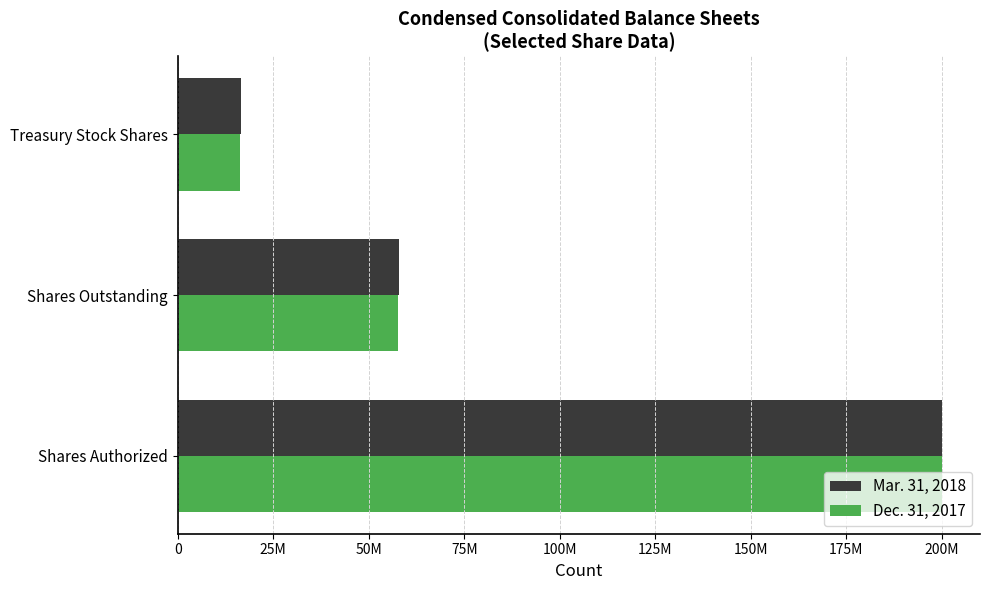

Which series has the largest total across all categories?

Mar. 31, 2018